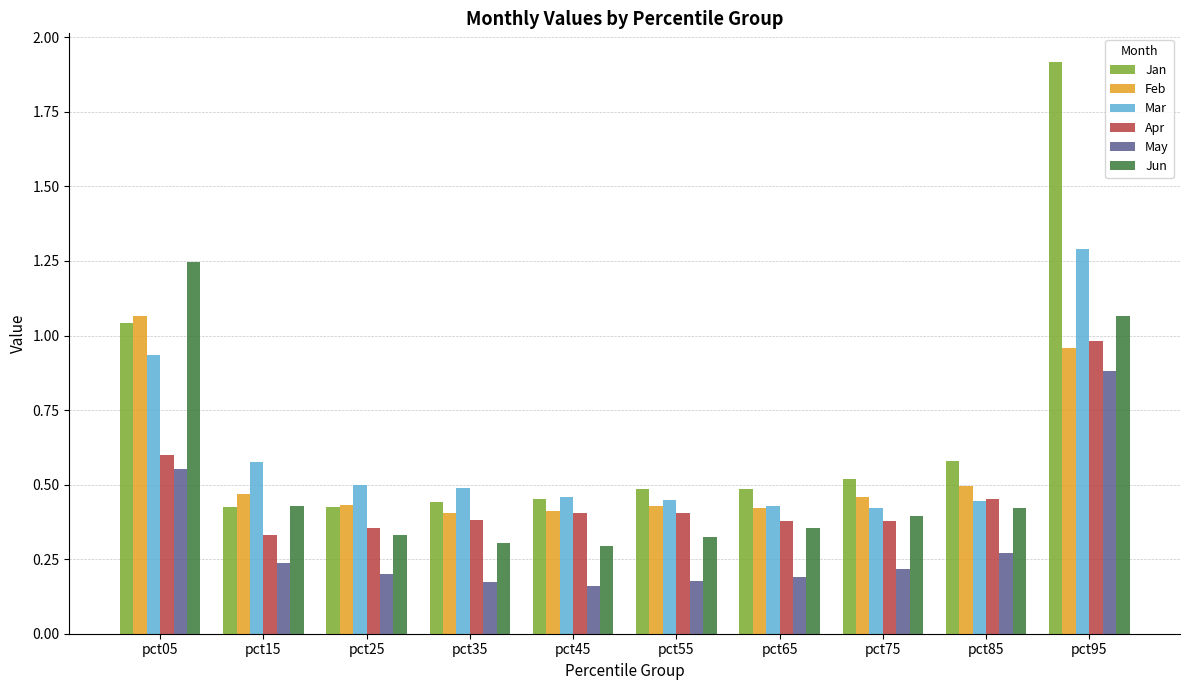

What is the sum of all Jun values?

5.2